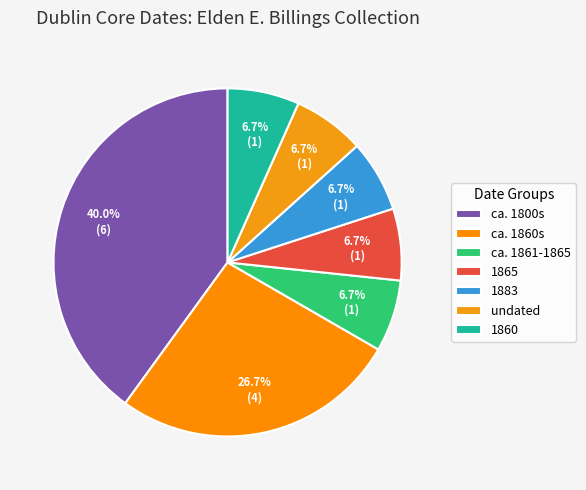

How much of the chart is everything except 1883?

93.3%